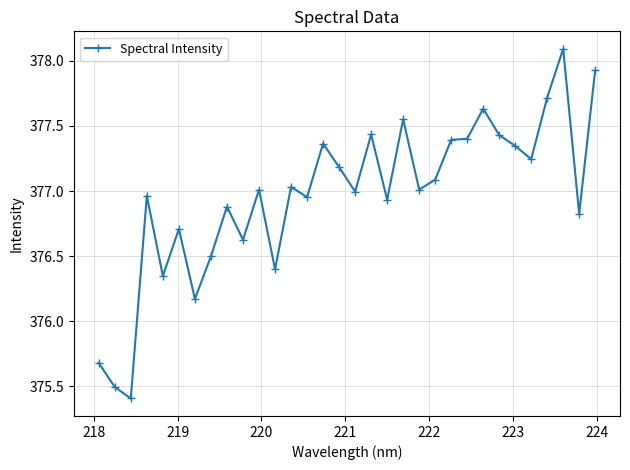

What is the value of the 30th point from the left?

378.1